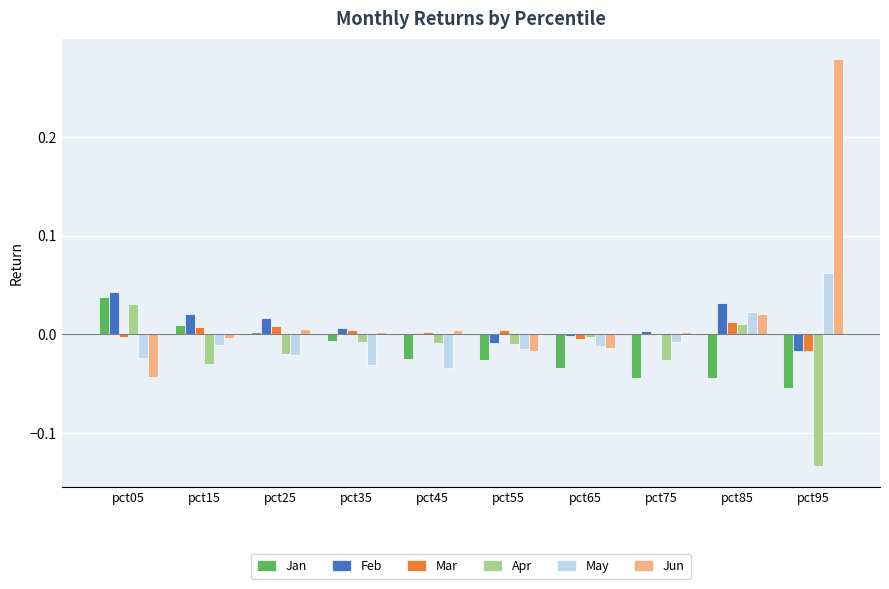

How many distinct data groups are displayed?

6